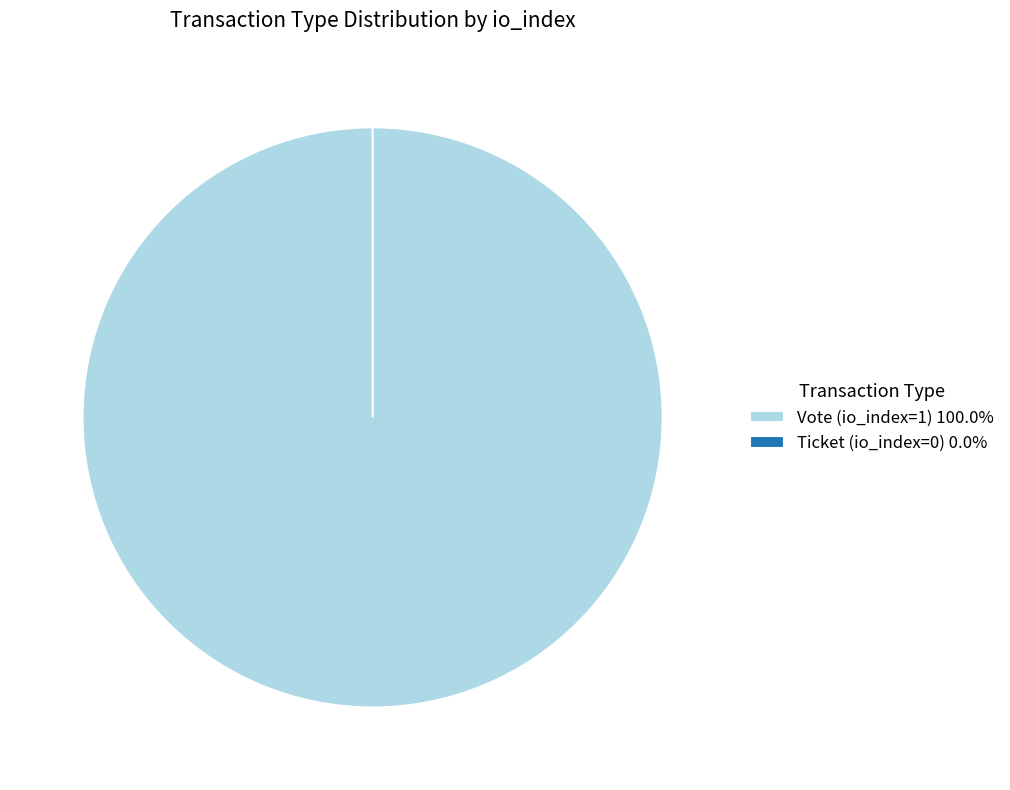

Combined, what portion of the pie is Ticket (io_index=0) and Vote (io_index=1)?

100.0%